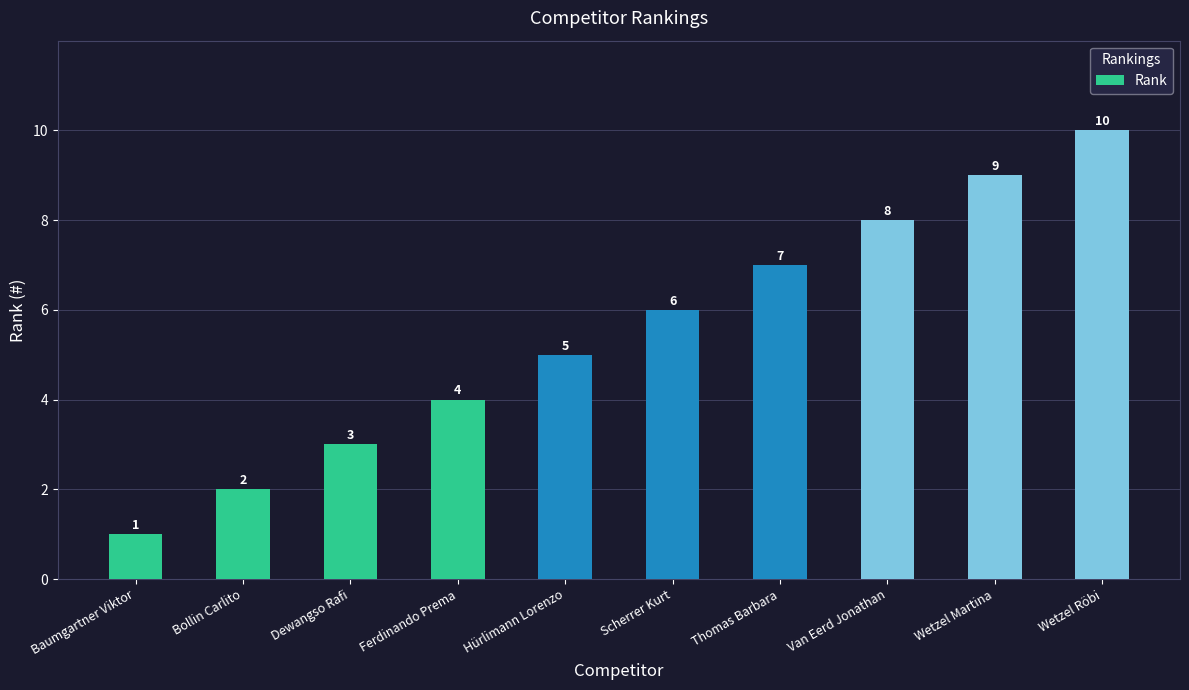

What is the change in value from Van Eerd Jonathan to Wetzel Röbi?

+2